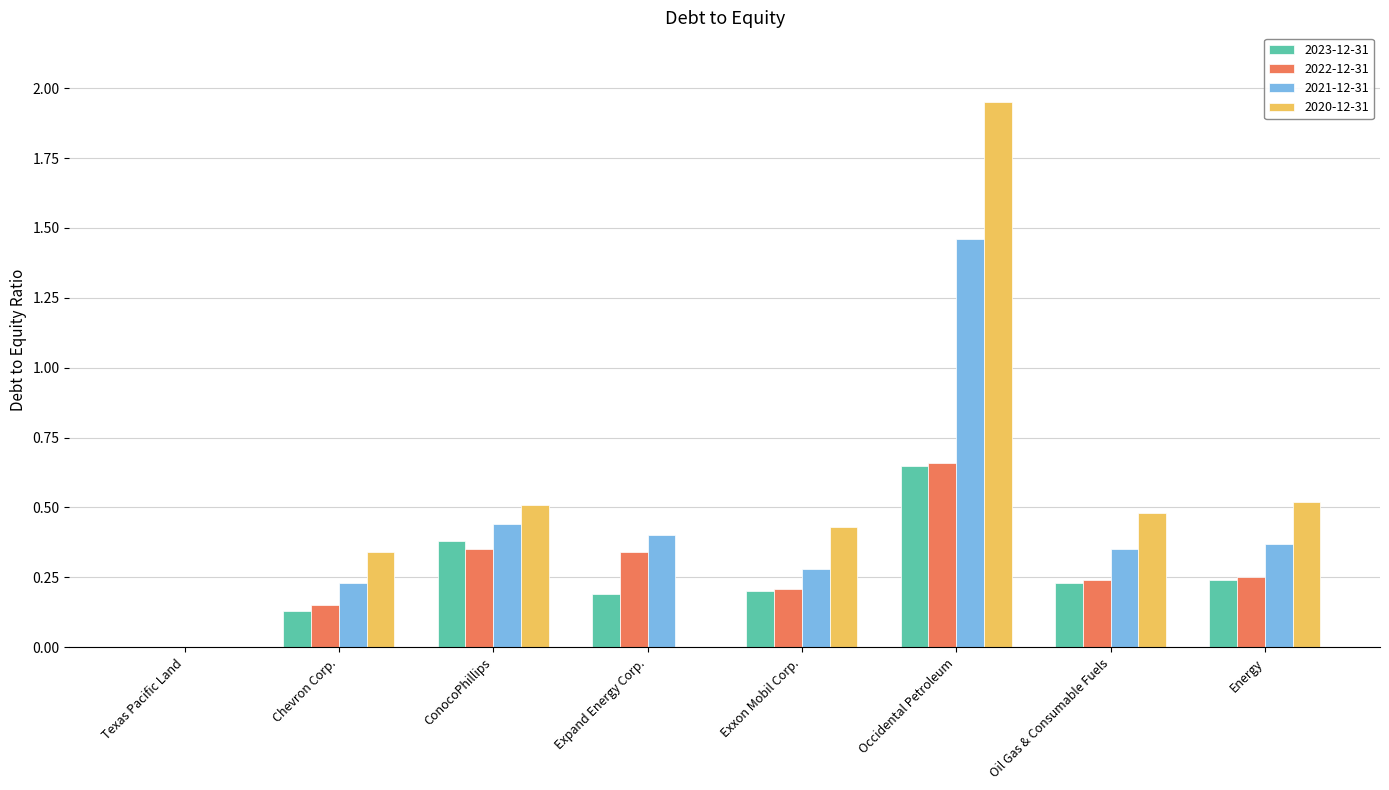

At which label does 2020-12-31 reach its peak?

Occidental Petroleum